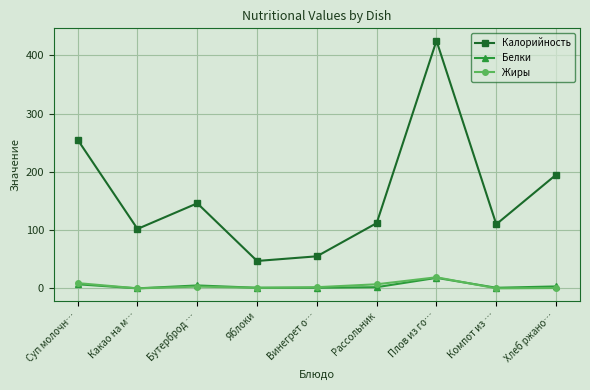

What is the difference between the second highest and second lowest values in the Калорийность series?

200.0